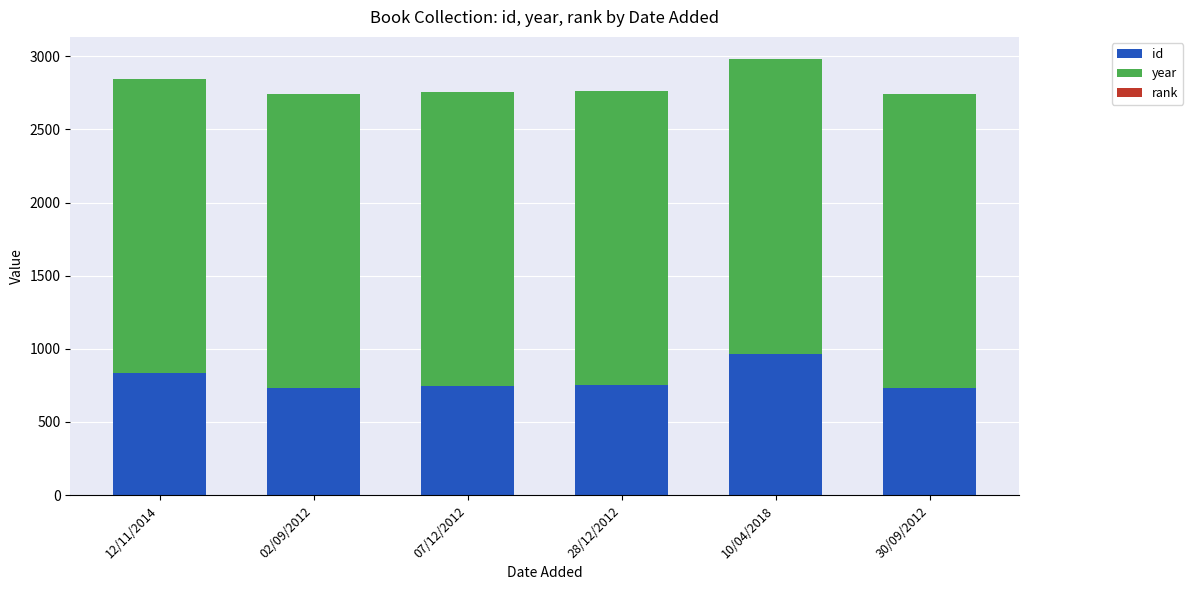

The id series shows 967 at 10/04/2018. True or false?

True